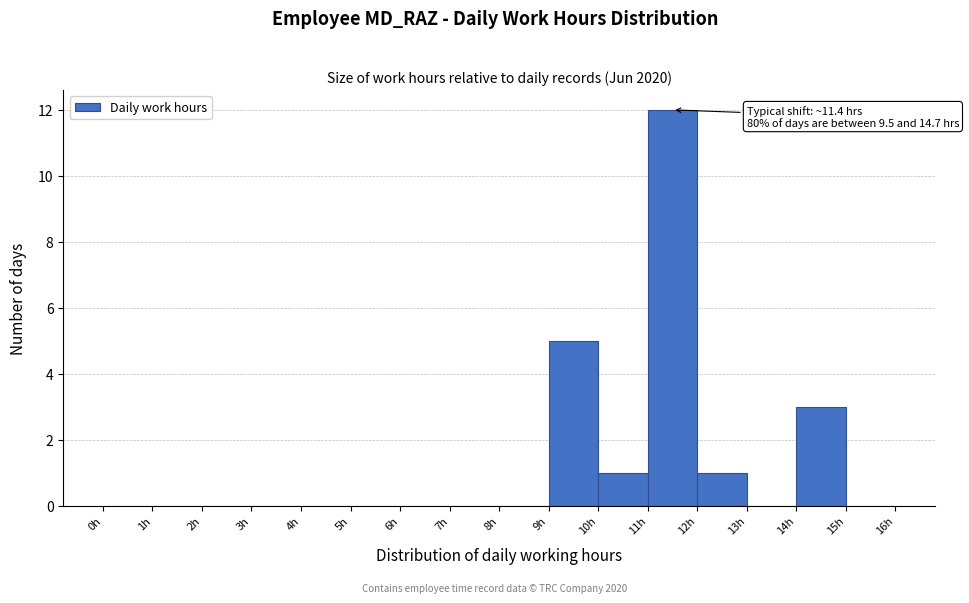

Which range on the x-axis has the tallest bar?

11 to 12